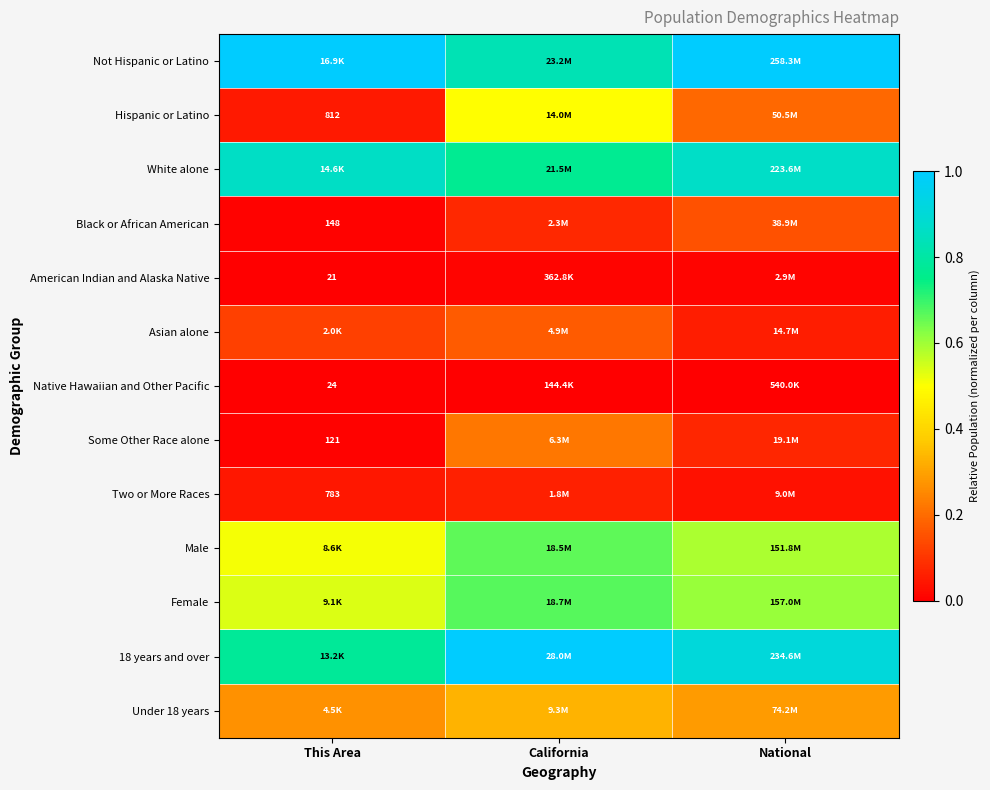

At how many categories does at least one series exceed 0?

3